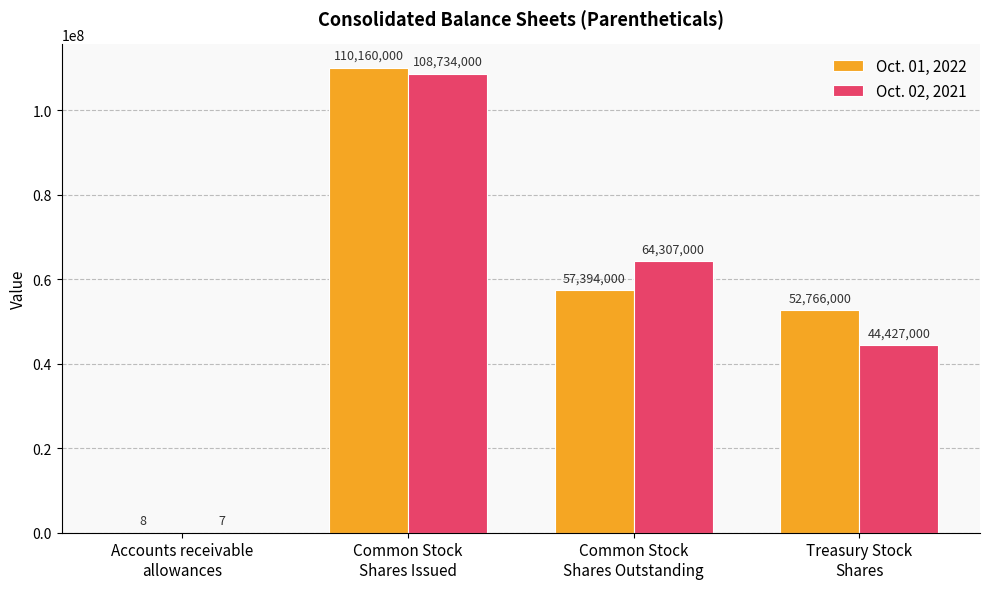

The value of Oct. 01, 2022 at Common Stock
Shares Issued is 110160000. True or false?

True